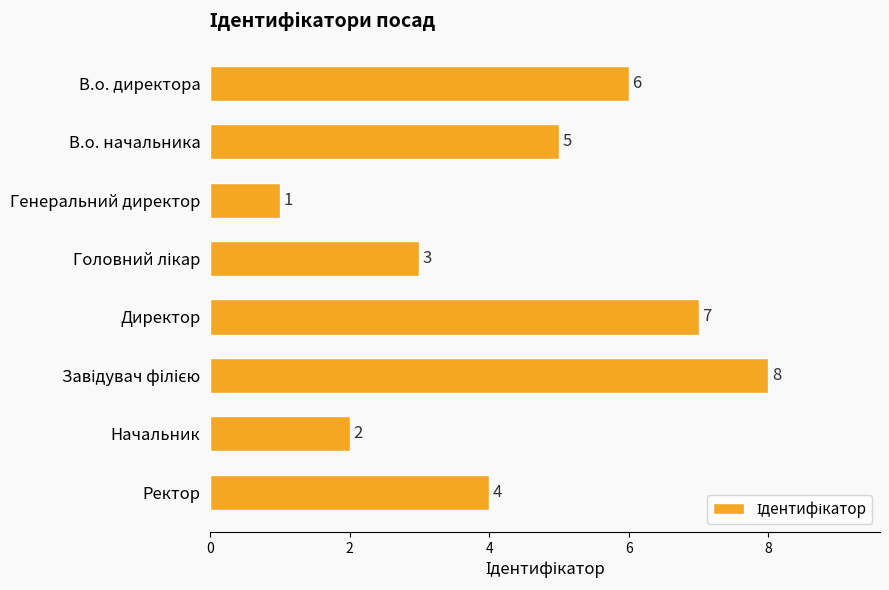

How many values are between 3 and 7?

5